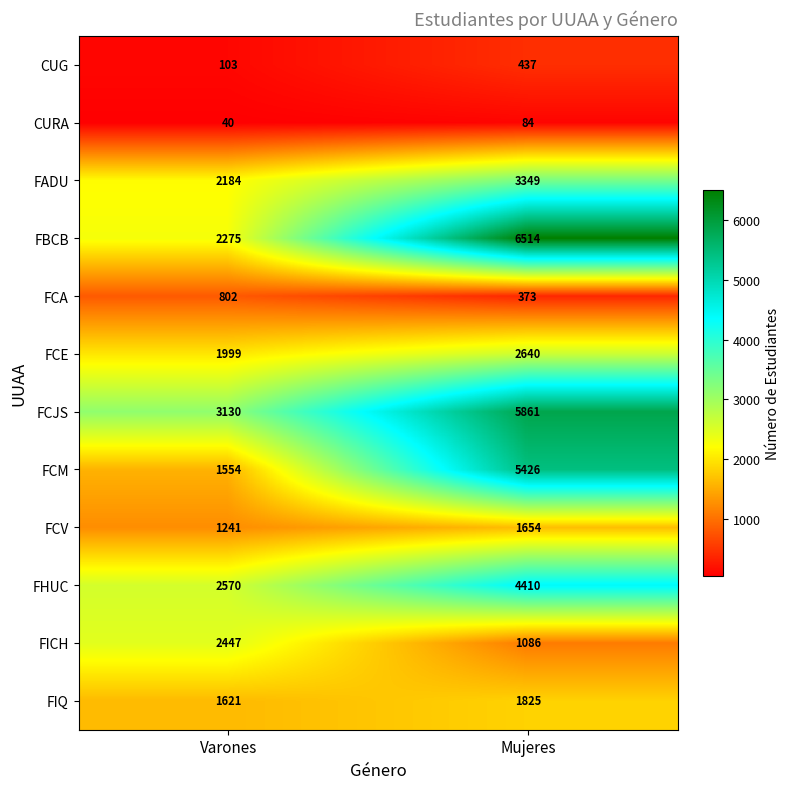

What is the difference between the FICH values at Varones and Mujeres?

1361